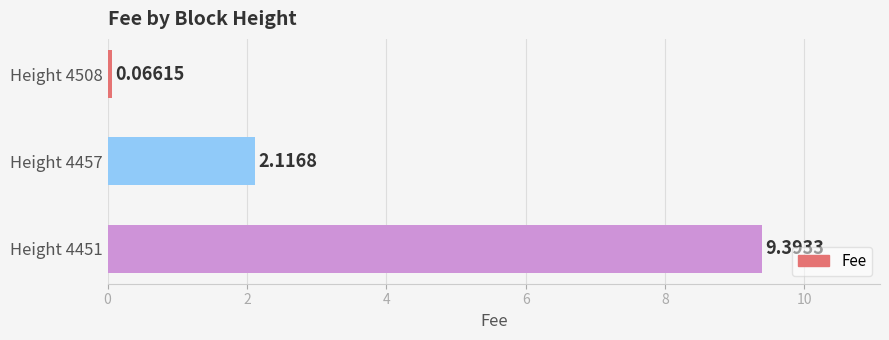

What is the sum of the values at Height 4451 and Height 4508?

9.5